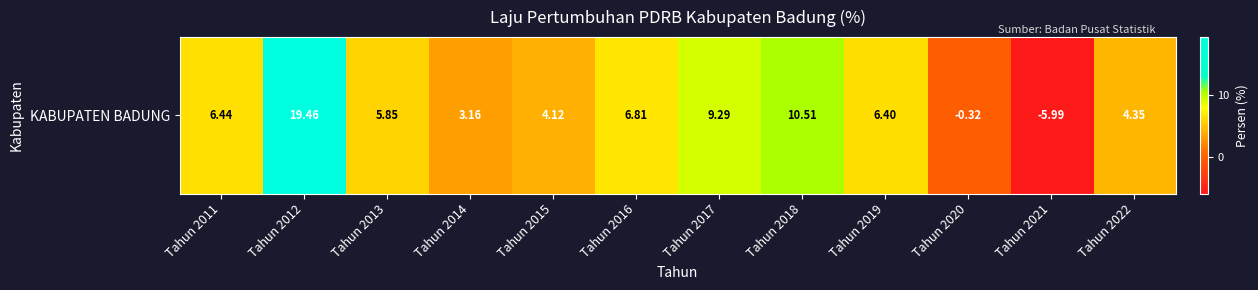

What is the average value?

5.8